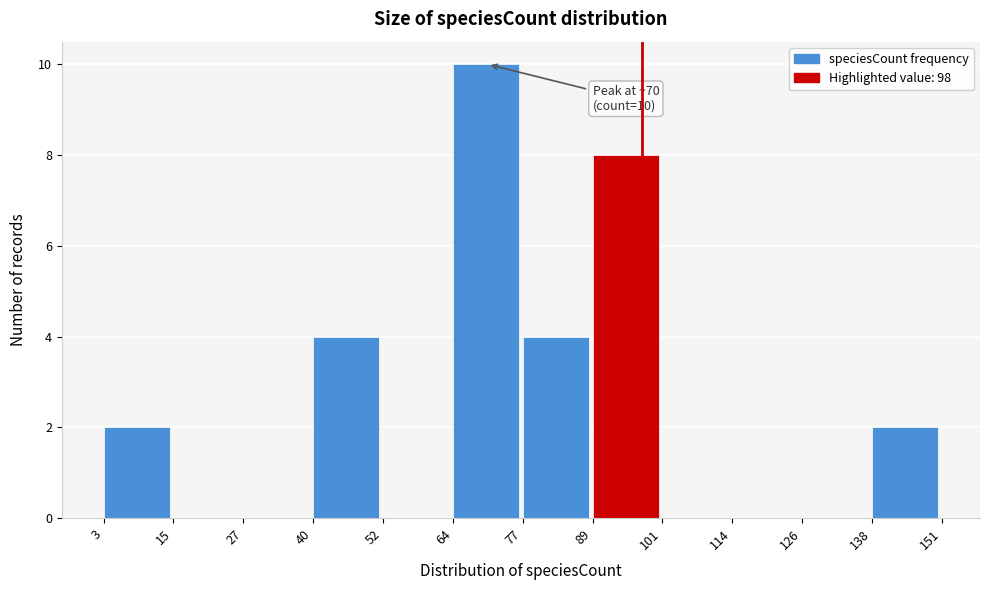

Over which range of the x-axis is the bar tallest?

64 to 77